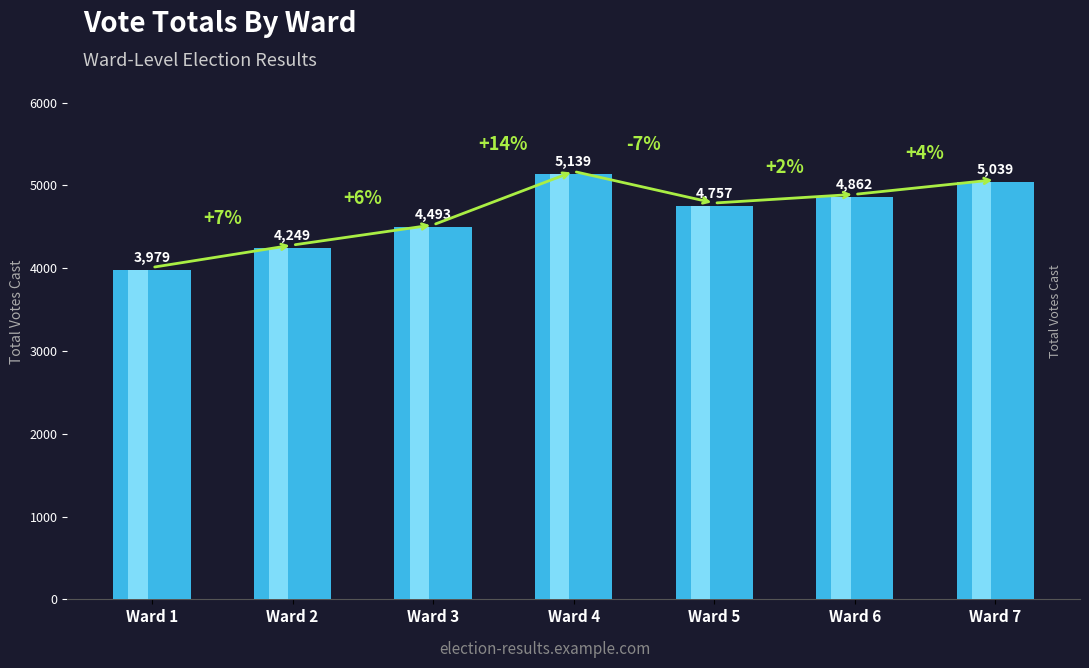

What is the difference between the values at Ward 1 and Ward 3?

514